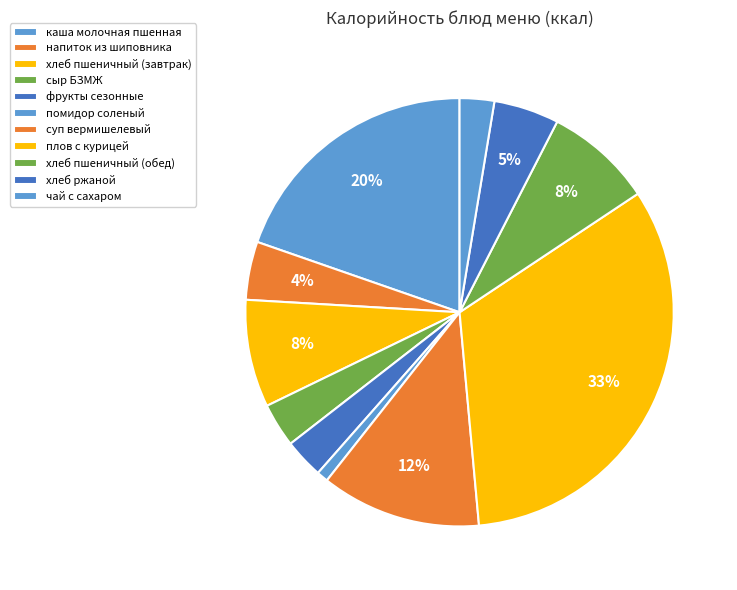

Does any single category account for the majority?

No